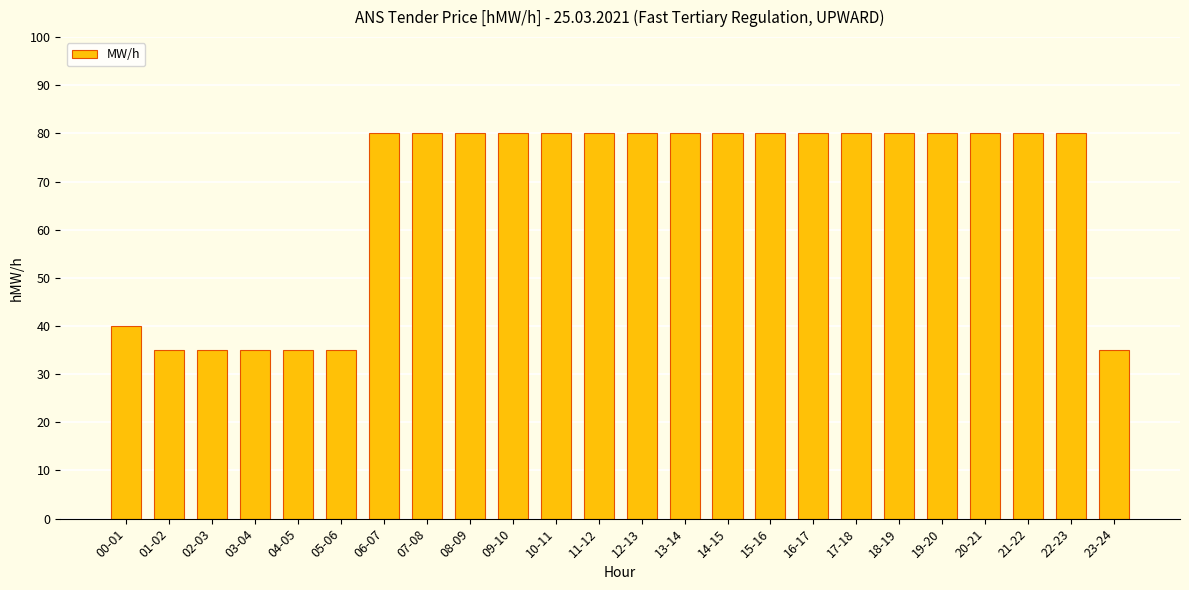

At which label is the value closest to 57?

00-01